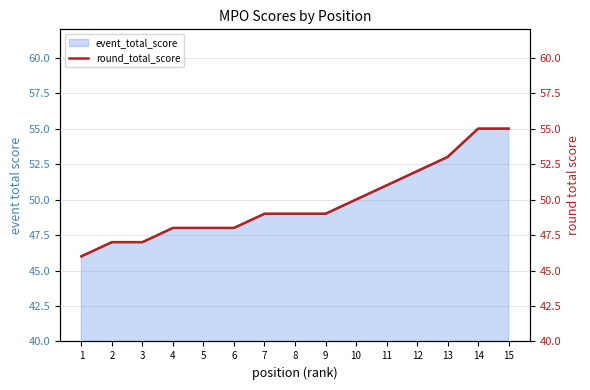

True or false: there are more than 1 points higher than both neighbors.

False